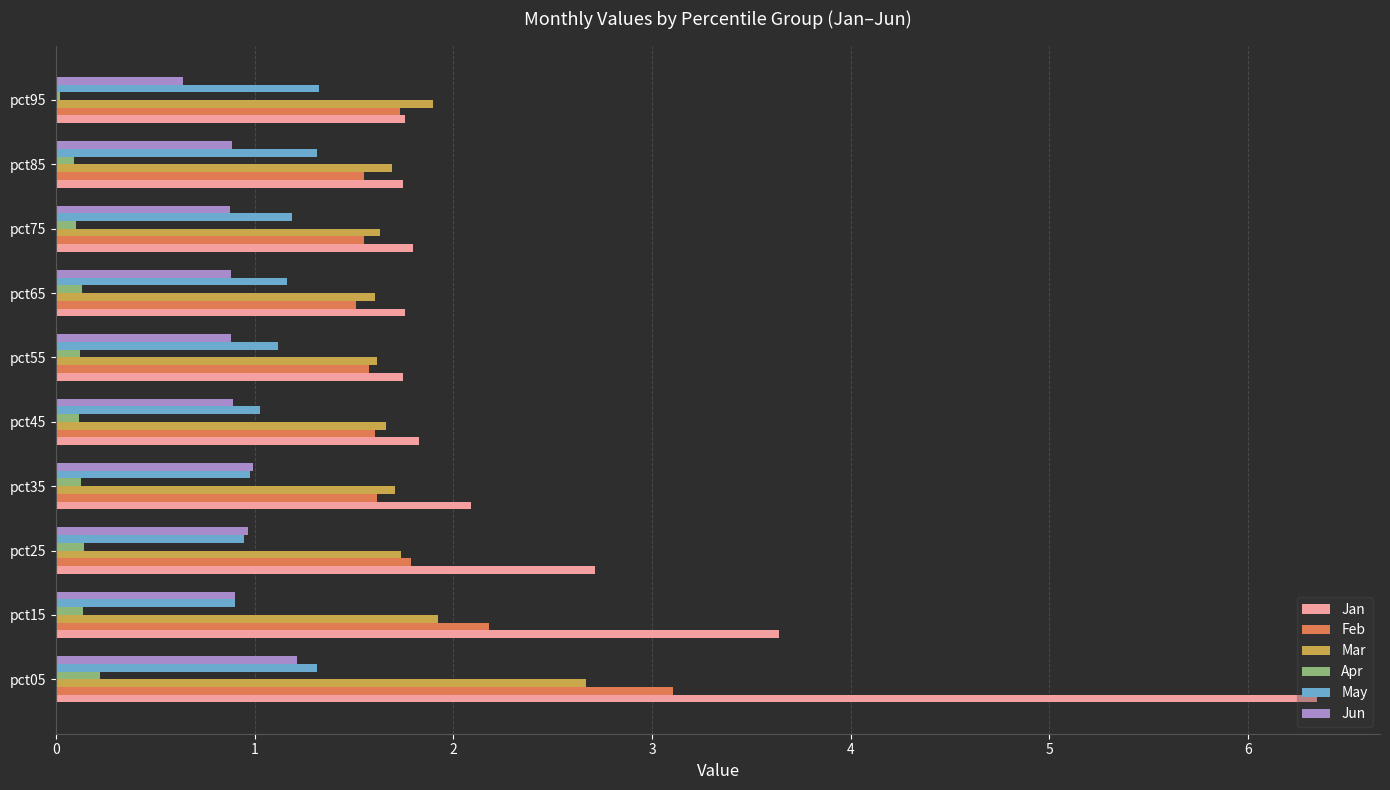

What is the total value across all series at pct05?

14.9